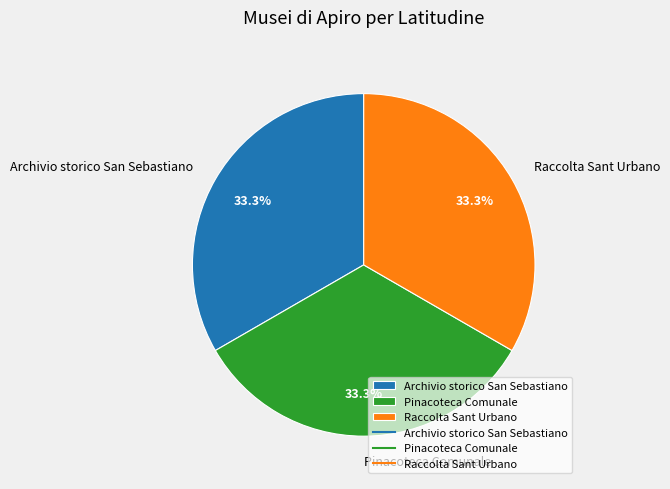

How many slices are in this pie chart?

3